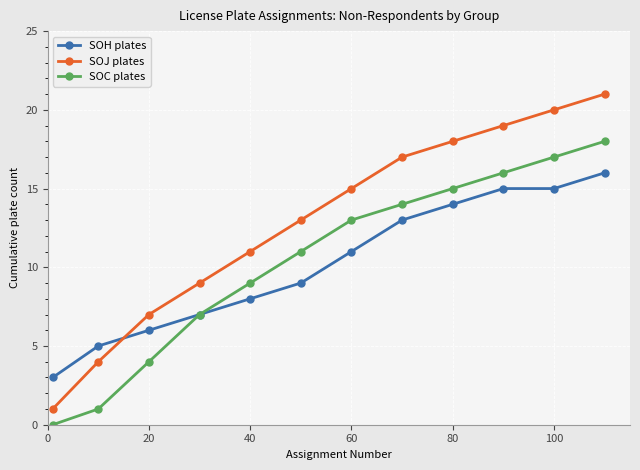

After their last crossing, which series has the higher values: SOH plates or SOJ plates?

SOJ plates